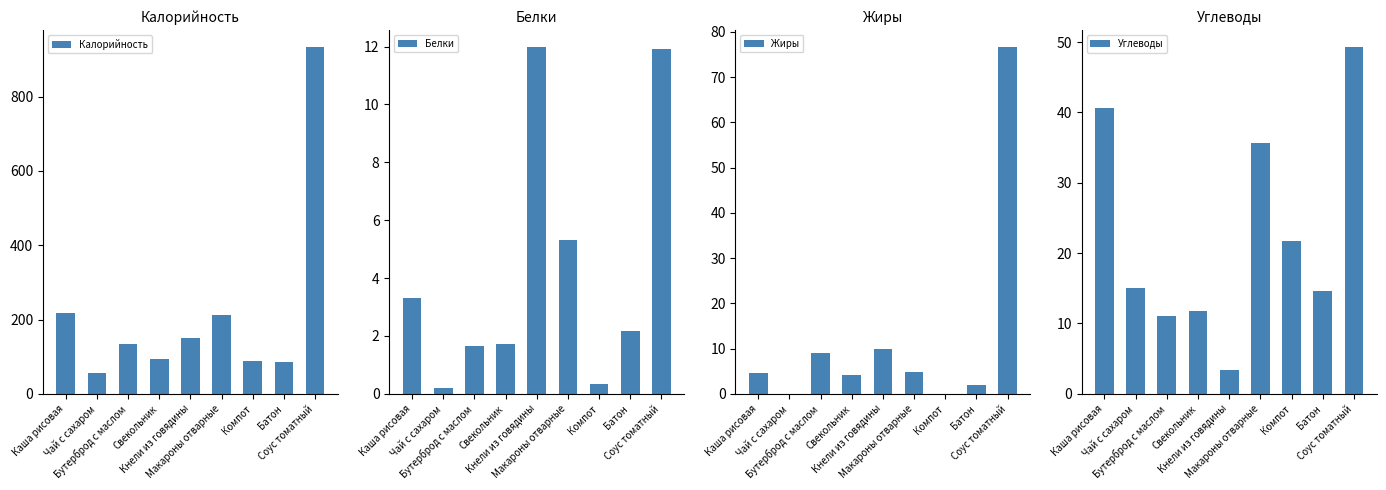

At Компот, list the series in order from largest to smallest.

Калорийность, Углеводы, Белки, Жиры